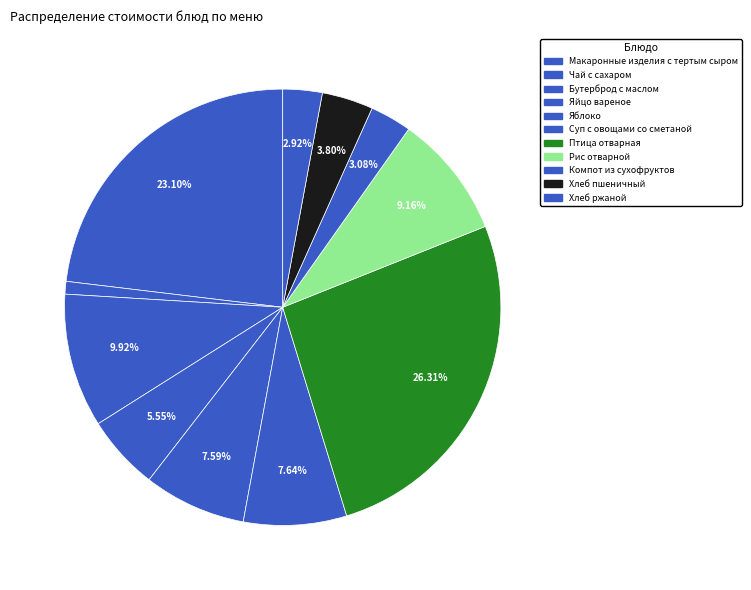

What percentage is the Бутерброд с маслом slice, to the nearest percent?

10%